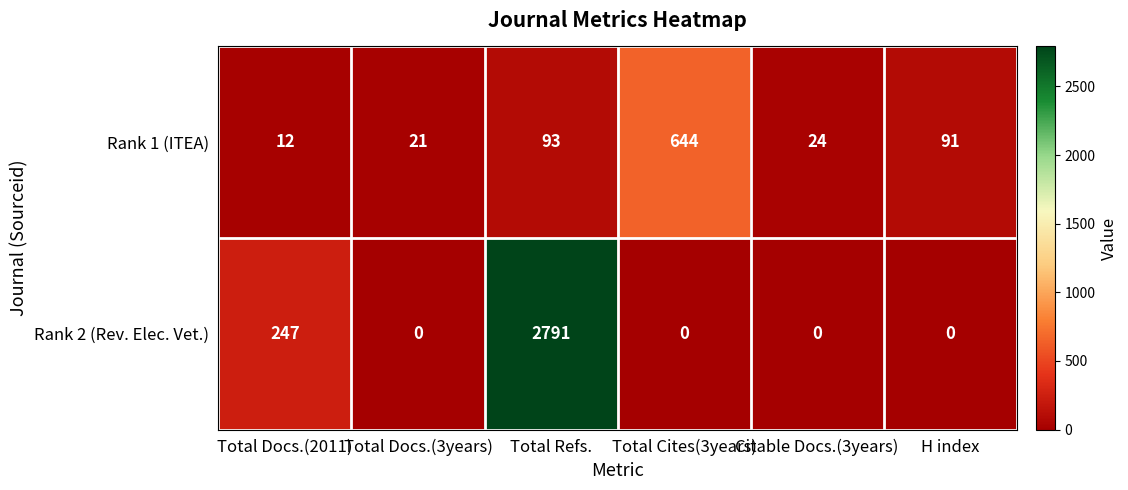

Is it true that Rank 2 (Rev. Elec. Vet.) equals -1855 at Total Cites(3years)?

False